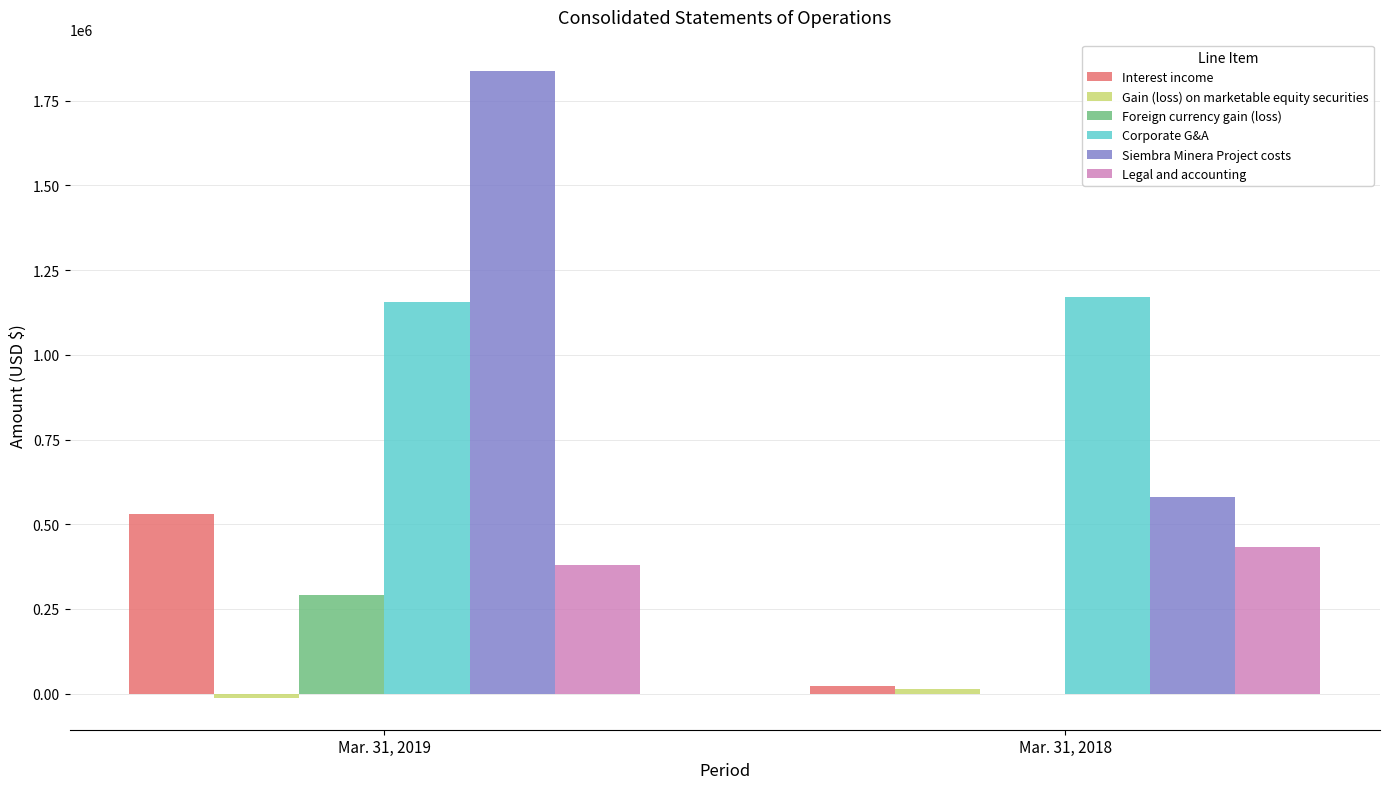

How many groups of bars are there?

2